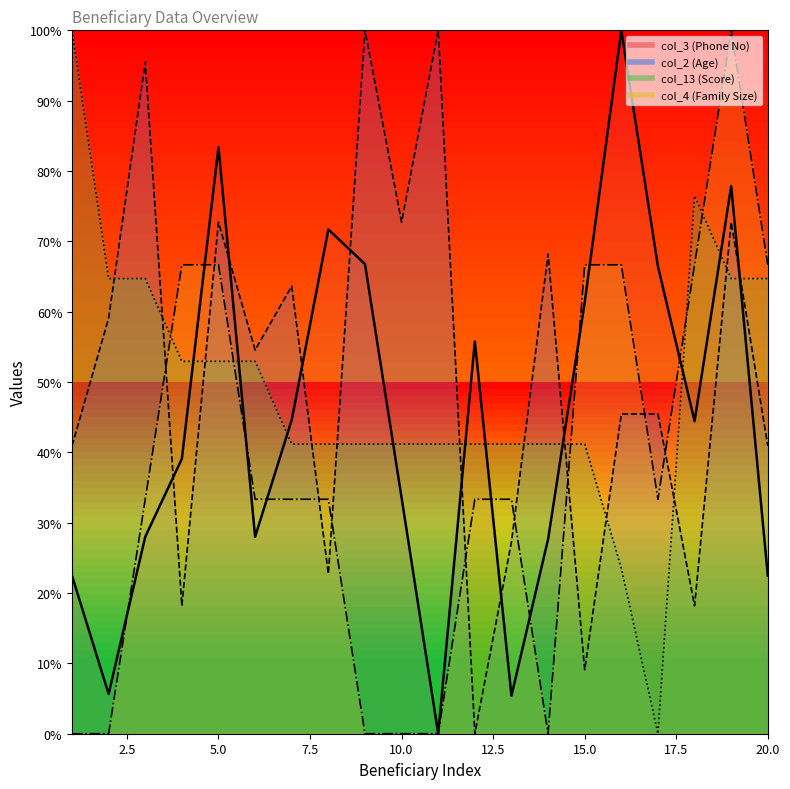

Rank the categories by col_2 value from lowest to highest.

12, 15, 4, 18, 8, 13, 1, 20, 16, 17, 6, 2, 7, 14, 5, 10, 19, 3, 9, 11